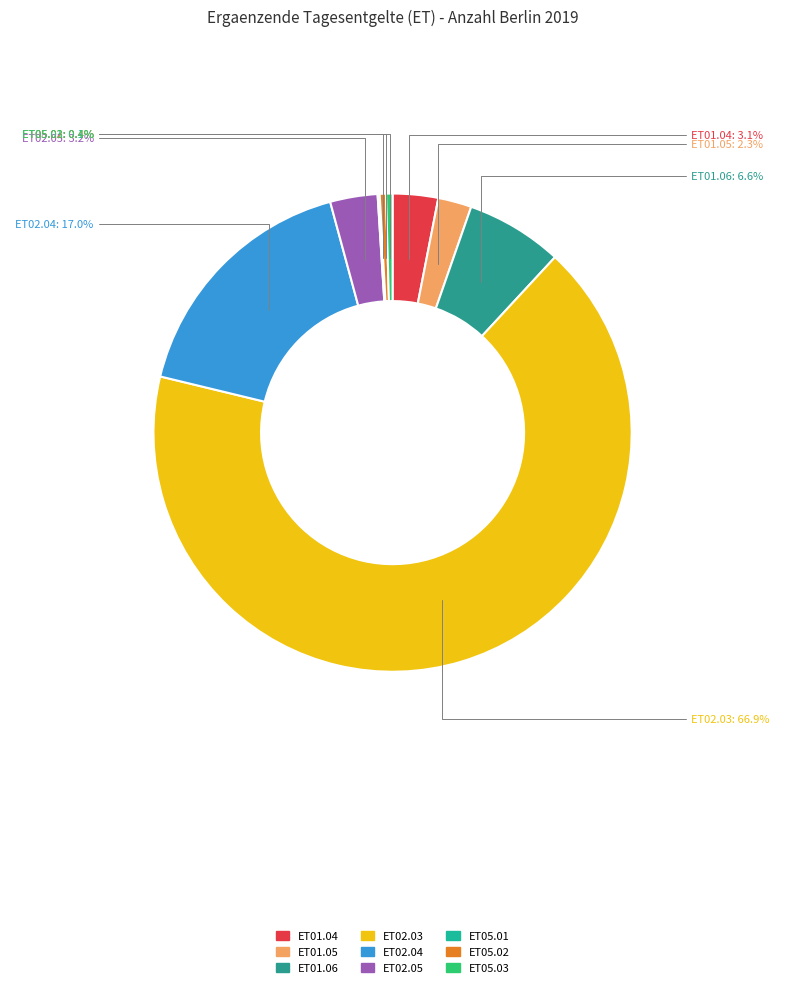

What percentage is NOT represented by ET02.03?

33.1%